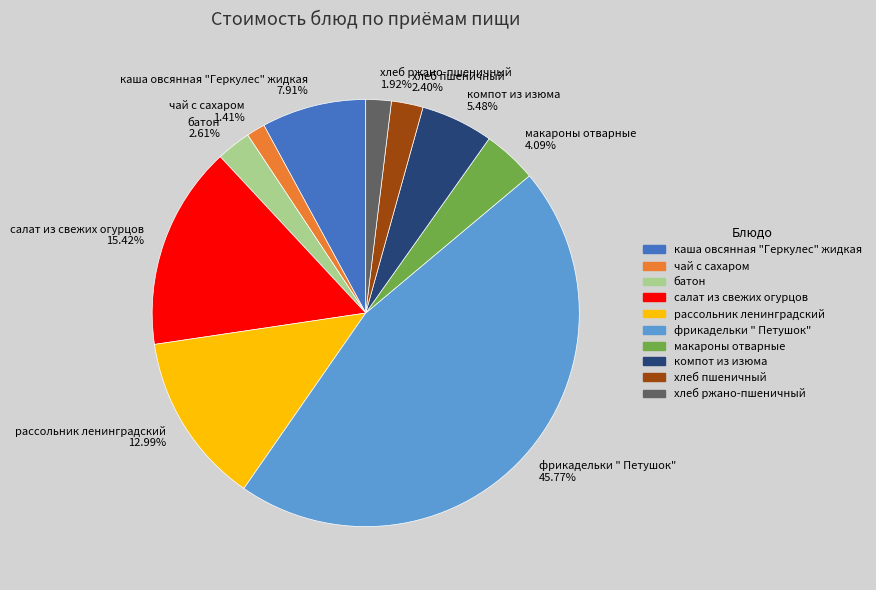

How many slices are in this pie chart?

10